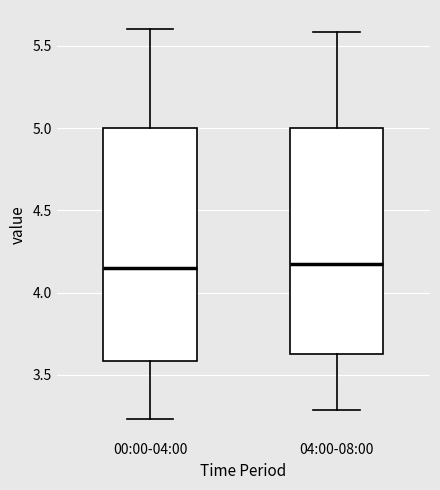

Reading left to right, transcribe this box plot: for each box, give where its median line is, the range the box spans, and where its two whiskers end, as read against the y-axis. The values are not printed on the chart, so give them approximately, as read against the axis.

00:00-04:00: median 4.15, box 3.60 to 5.00, whiskers 3.25 to 5.60
04:00-08:00: median 4.20, box 3.65 to 5.00, whiskers 3.30 to 5.60